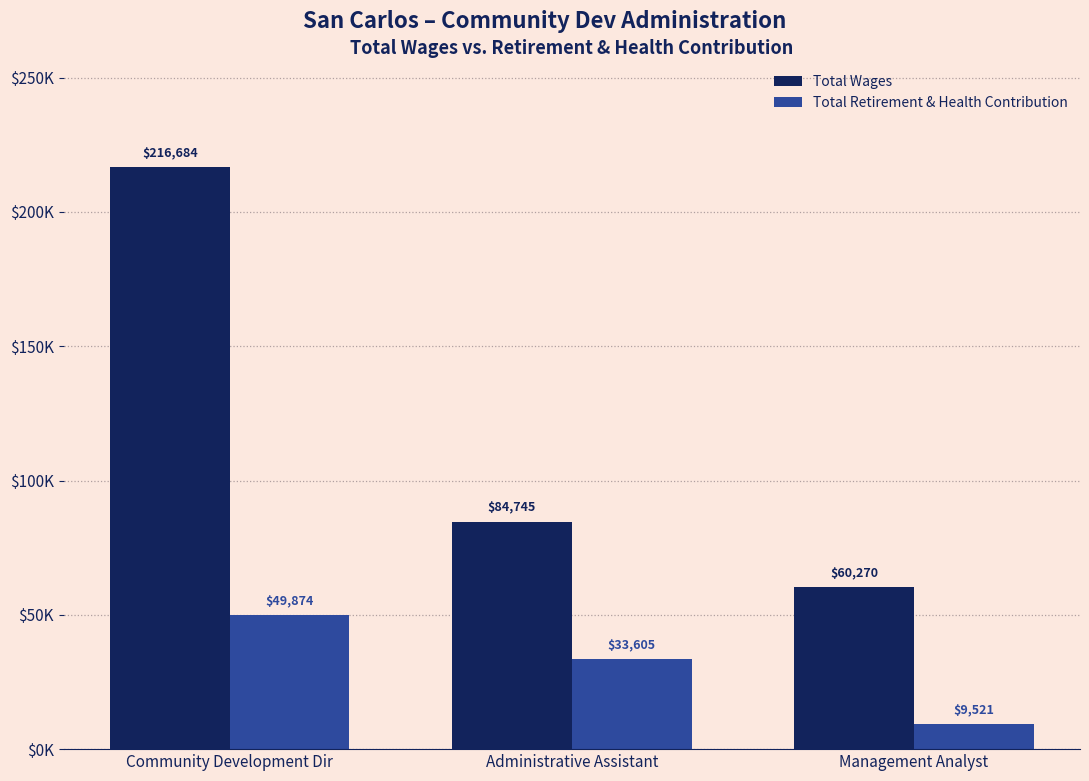

What position from the right is Administrative Assistant?

2